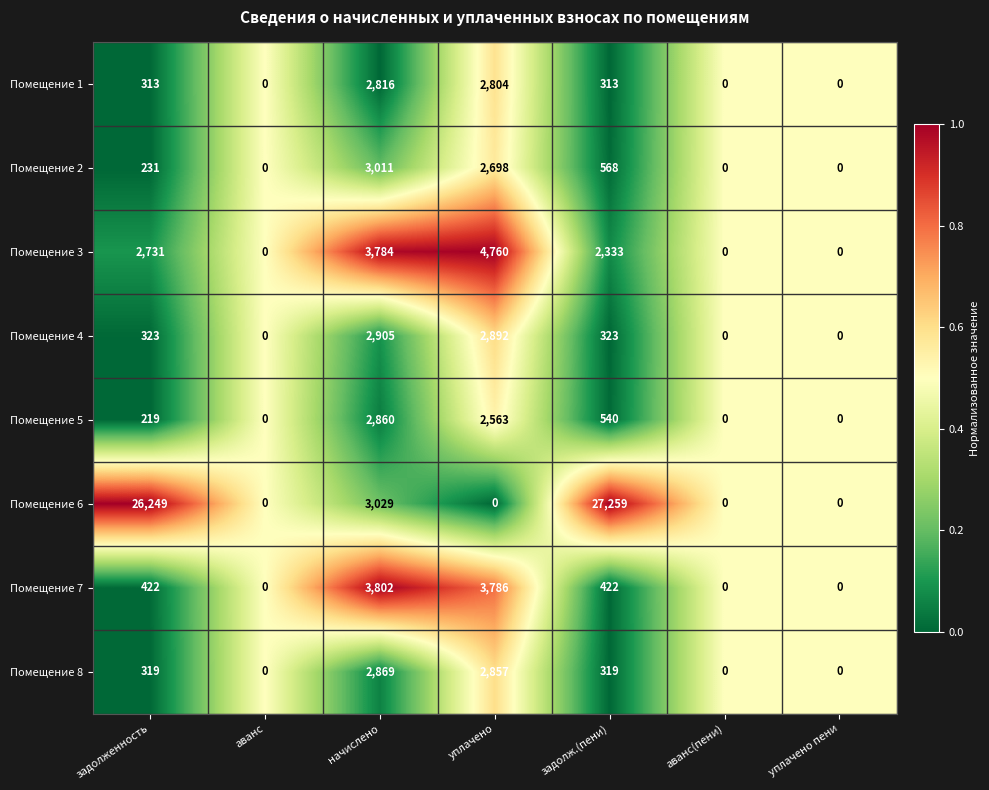

True or false: Помещение 3 has a value of 4760 at уплачено.

True